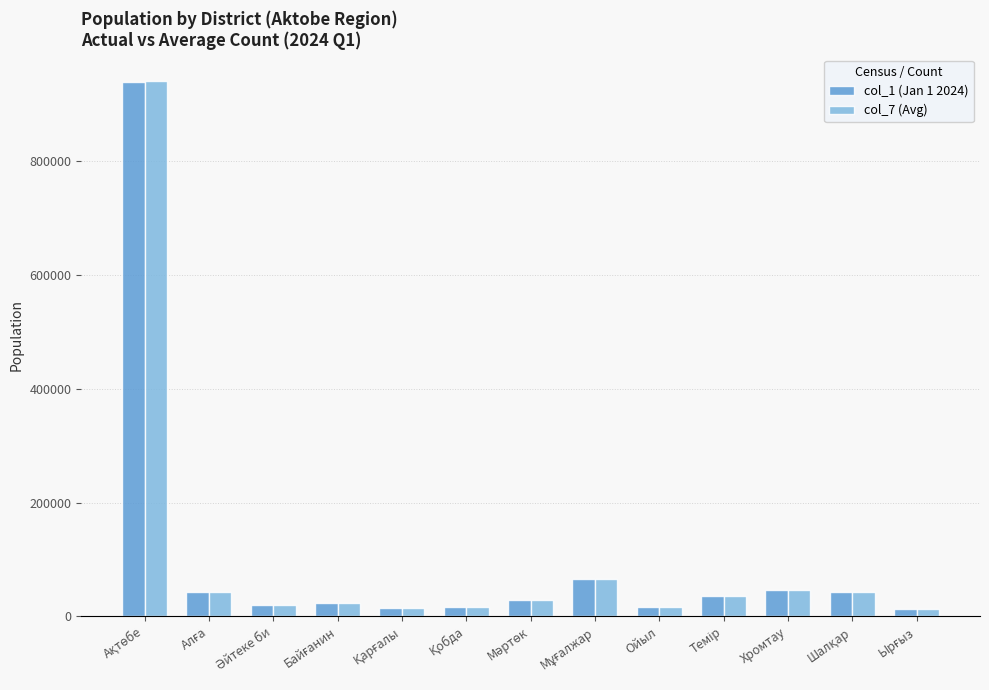

Which series has the widest spread of values?

col_7 (Avg)